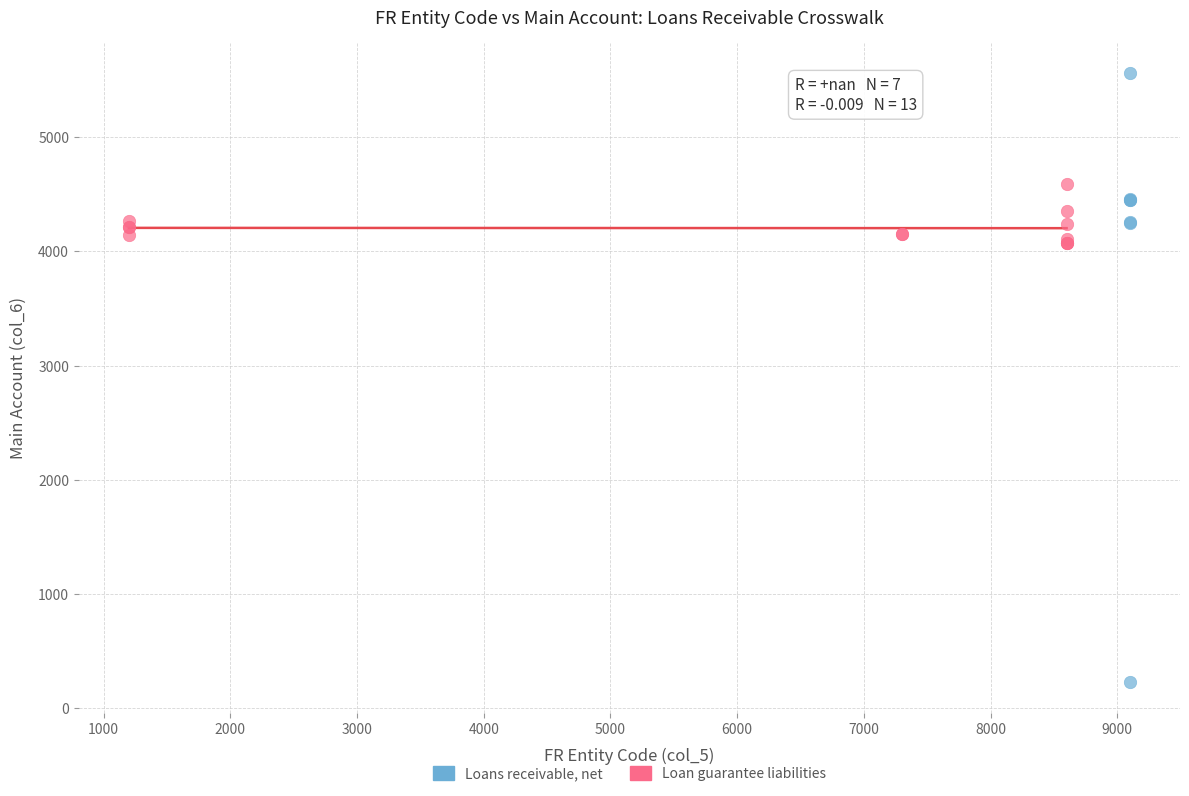

Which series contains the highest Y value?

Loans receivable, net